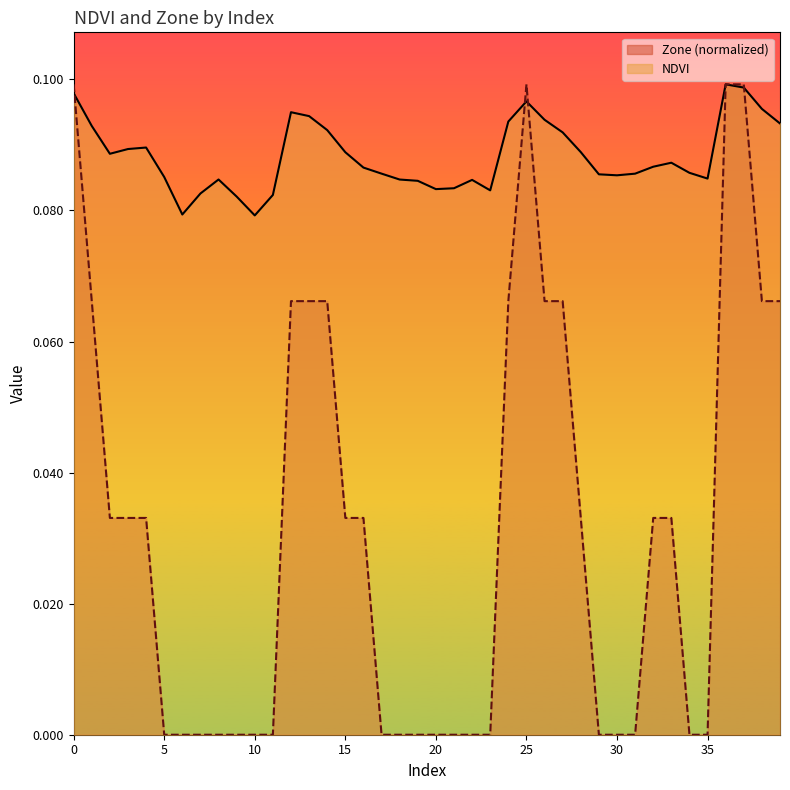

How many intersections are there between NDVI and Zone?

4